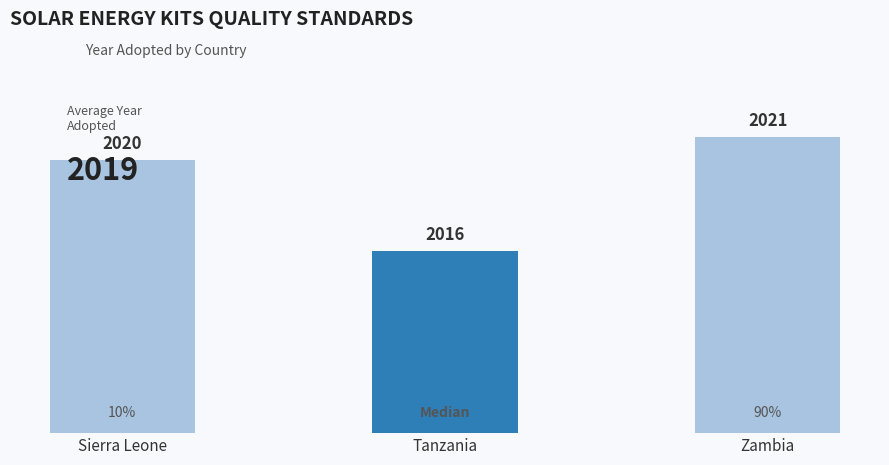

Which category has the lowest value across all series?

Tanzania